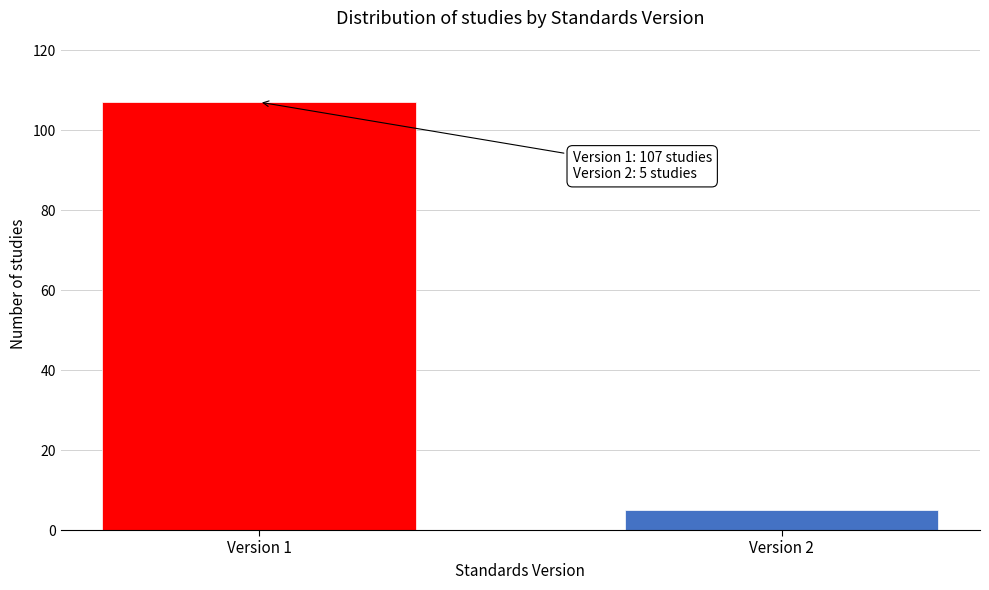

Reading right to left, what are all the values shown in this chart?

5	107